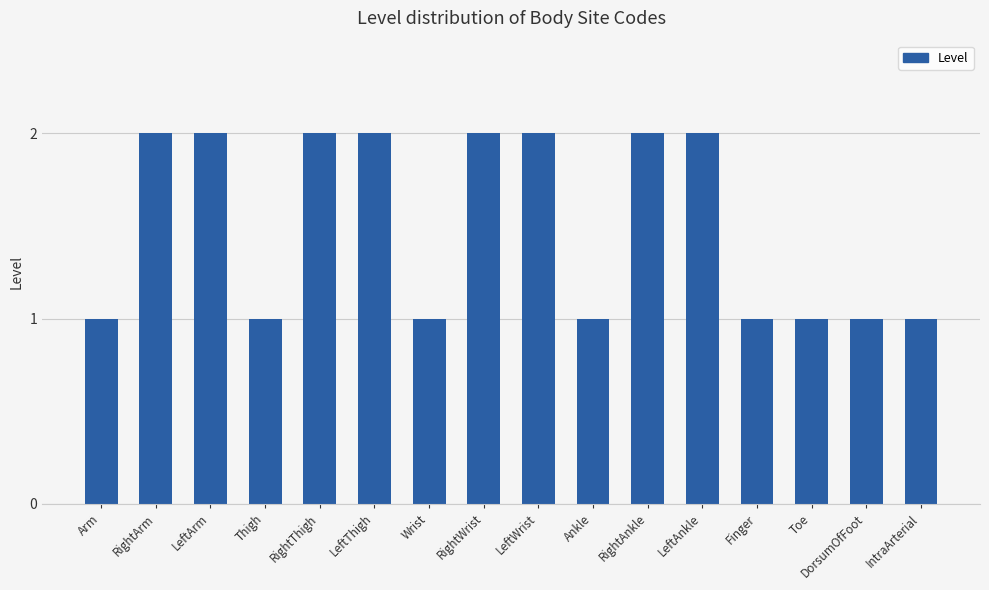

How many bars are there in total?

16